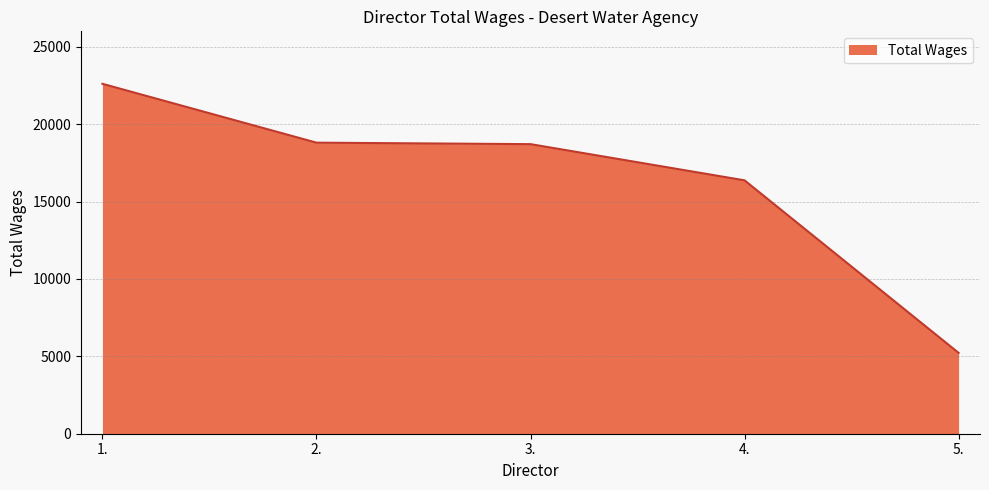

What is the change in value from 3. to 5.?

-13485